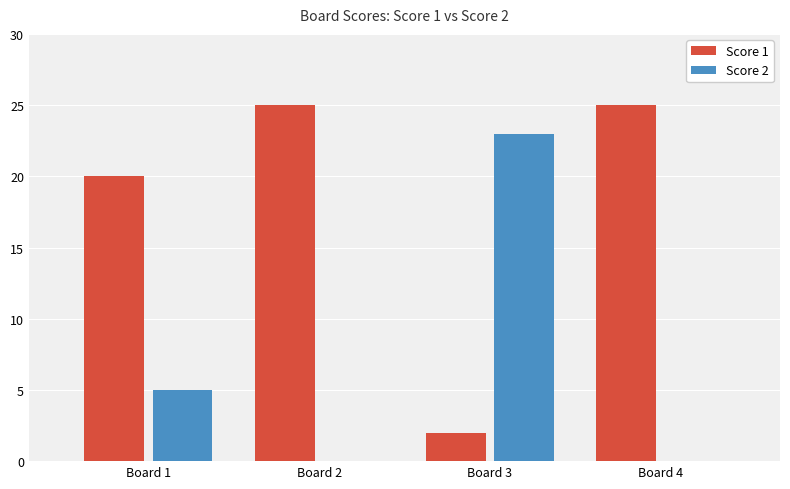

What is the maximum value for Score 1?

25